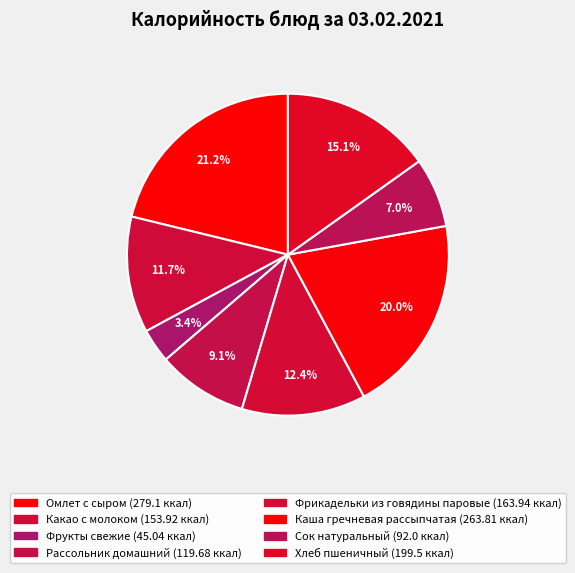

To the nearest percent, what portion does Фрикадельки из говядины паровые represent?

12%